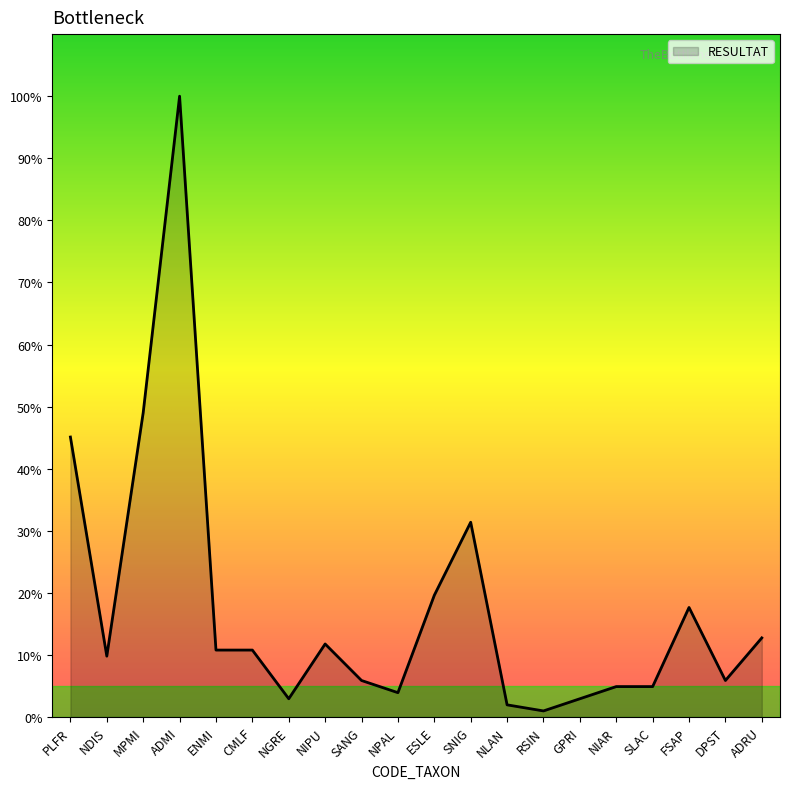

What is the approximate value at SLAC?

4.9